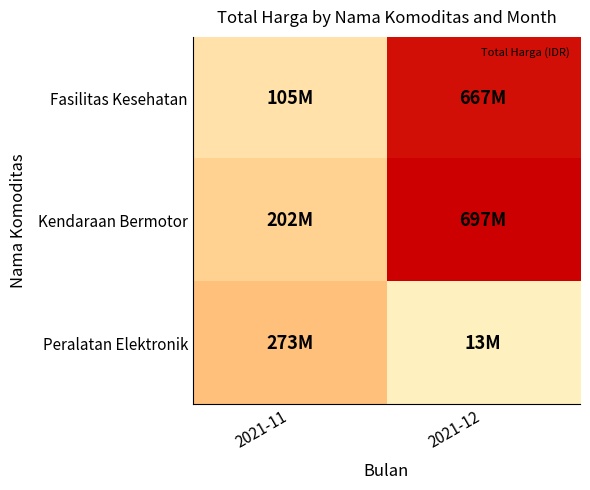

Rank the series by their maximum value, from lowest to highest.

Peralatan Elektronik, Fasilitas Kesehatan, Kendaraan Bermotor